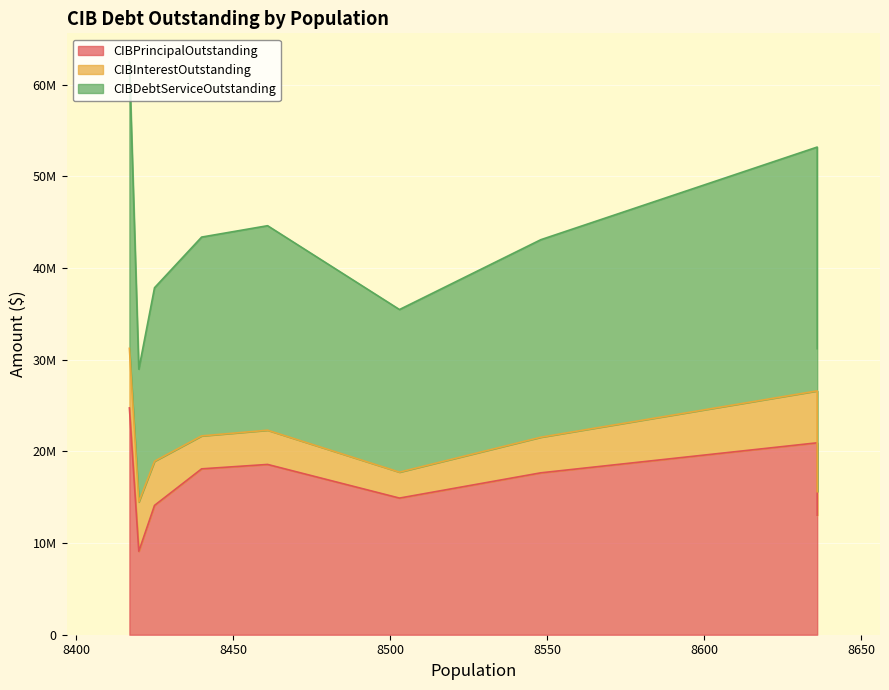

What are all the series names shown in the legend?

CIBPrincipalOutstanding, CIBInterestOutstanding, CIBDebtServiceOutstanding